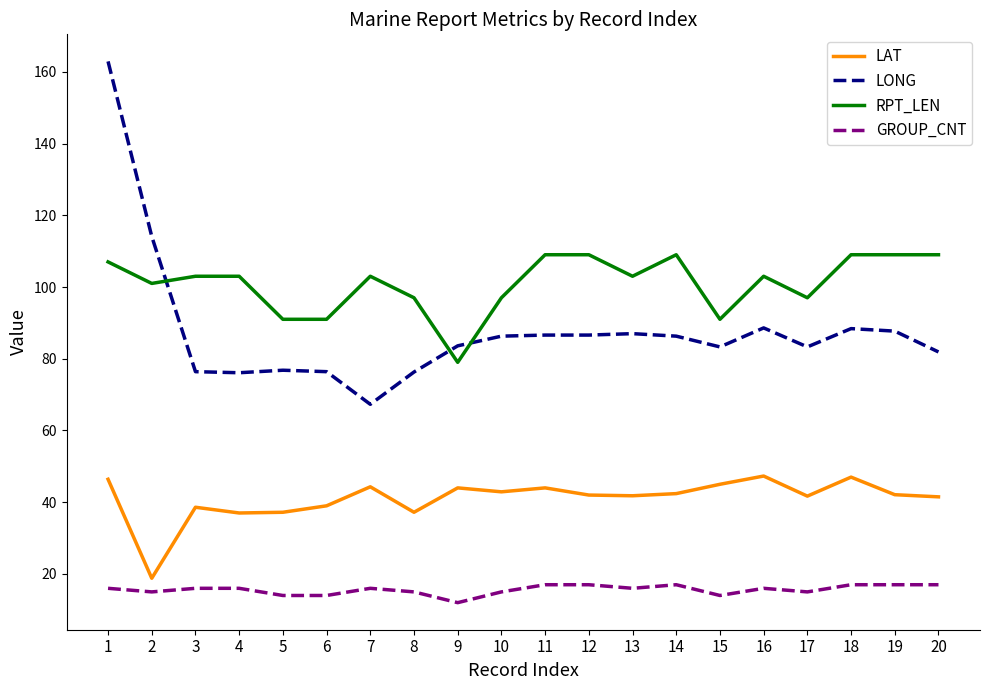

Which series has the largest total across all categories?

RPT_LEN